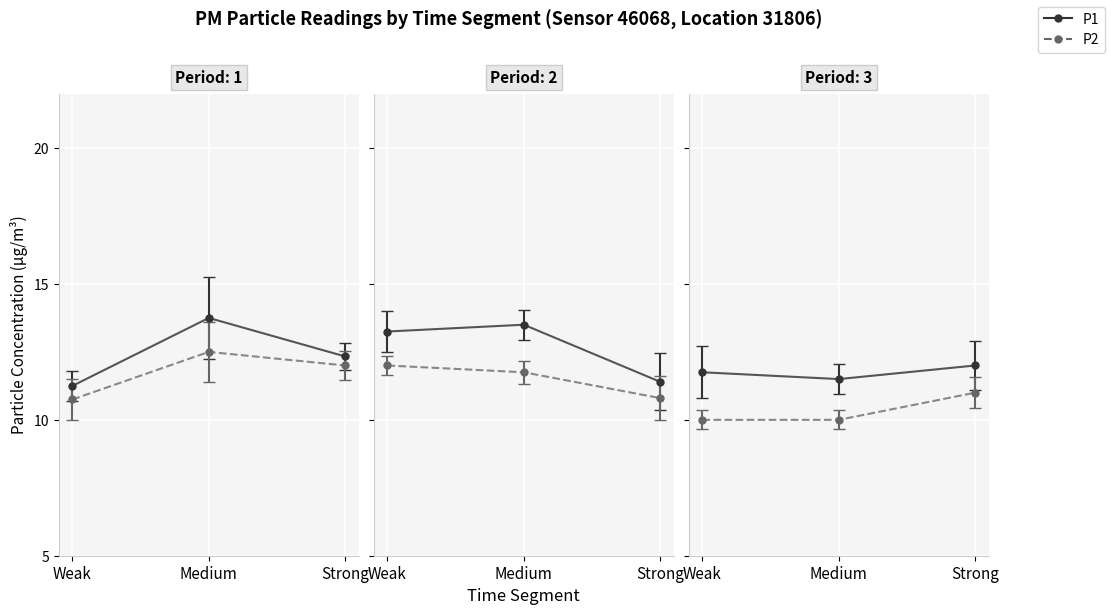

What is the difference between the highest and lowest values at Medium?

1.5